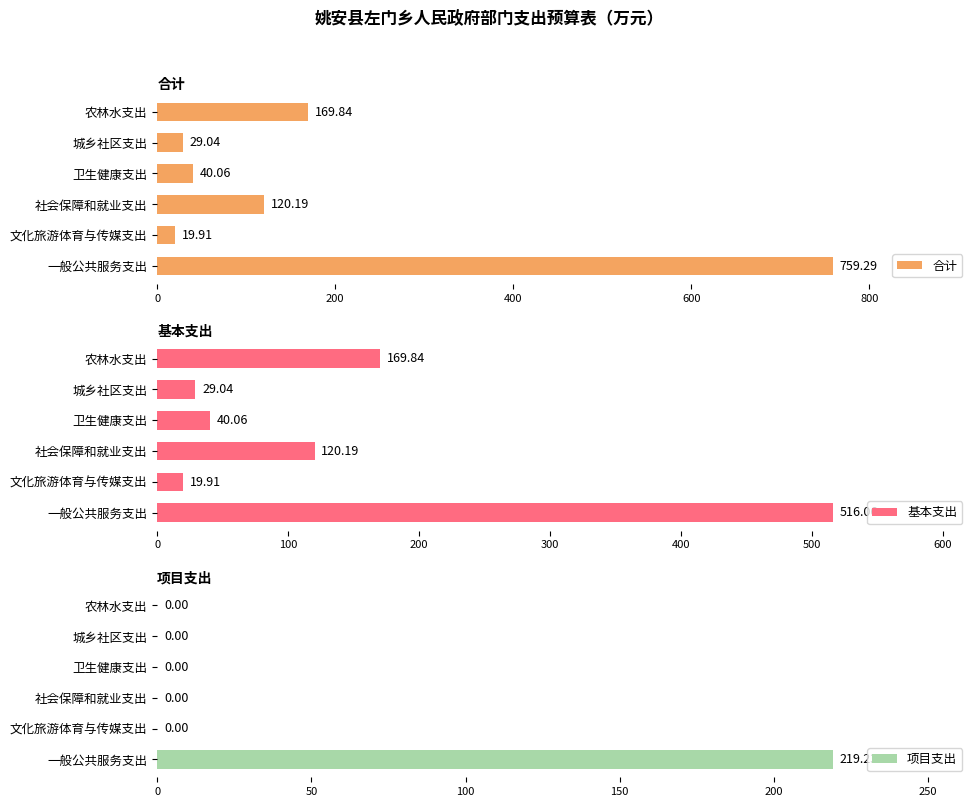

Is it true that 合计 equals 19.9 at 文化旅游体育与传媒支出?

True